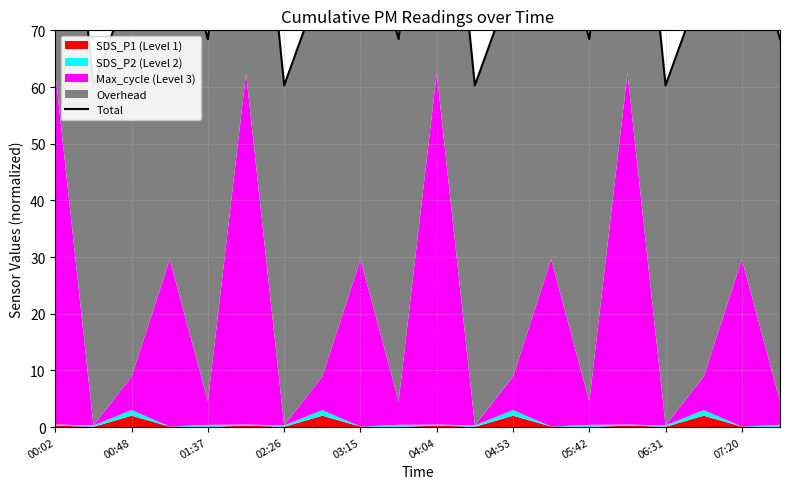

Count the number of values greater than 78.

12